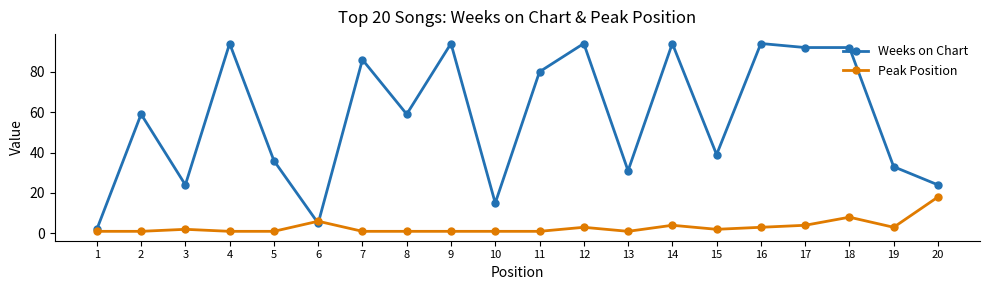

Which category has the highest value in the Peak Position series?

20